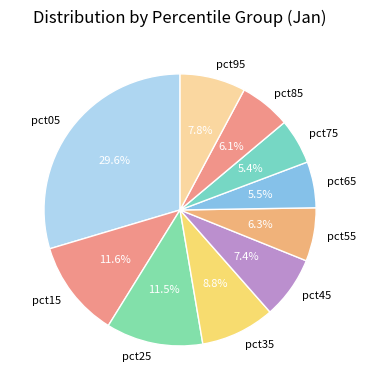

What is the total percentage of pct75 and pct95?

13.2%